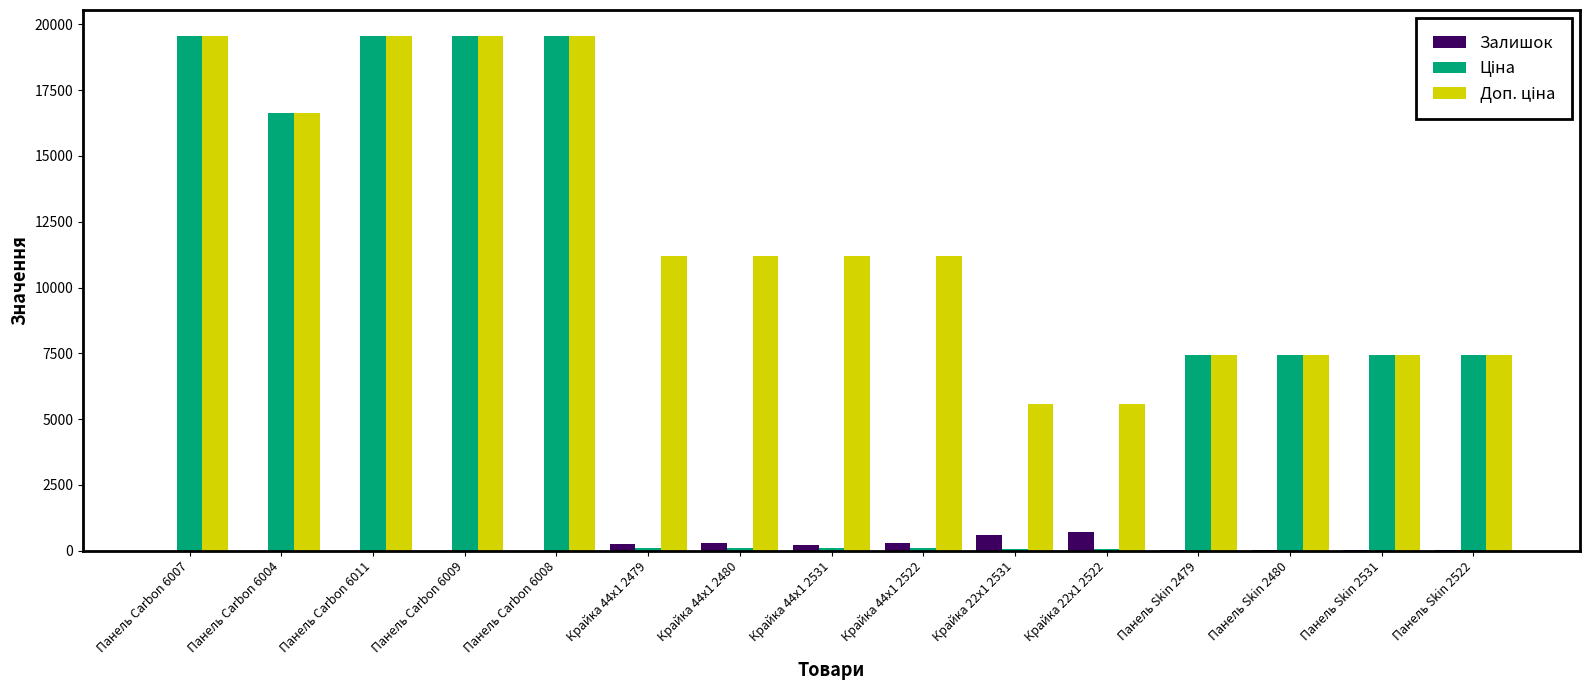

Rank the series by their average value, from lowest to highest.

Залишок, Ціна, Доп. ціна